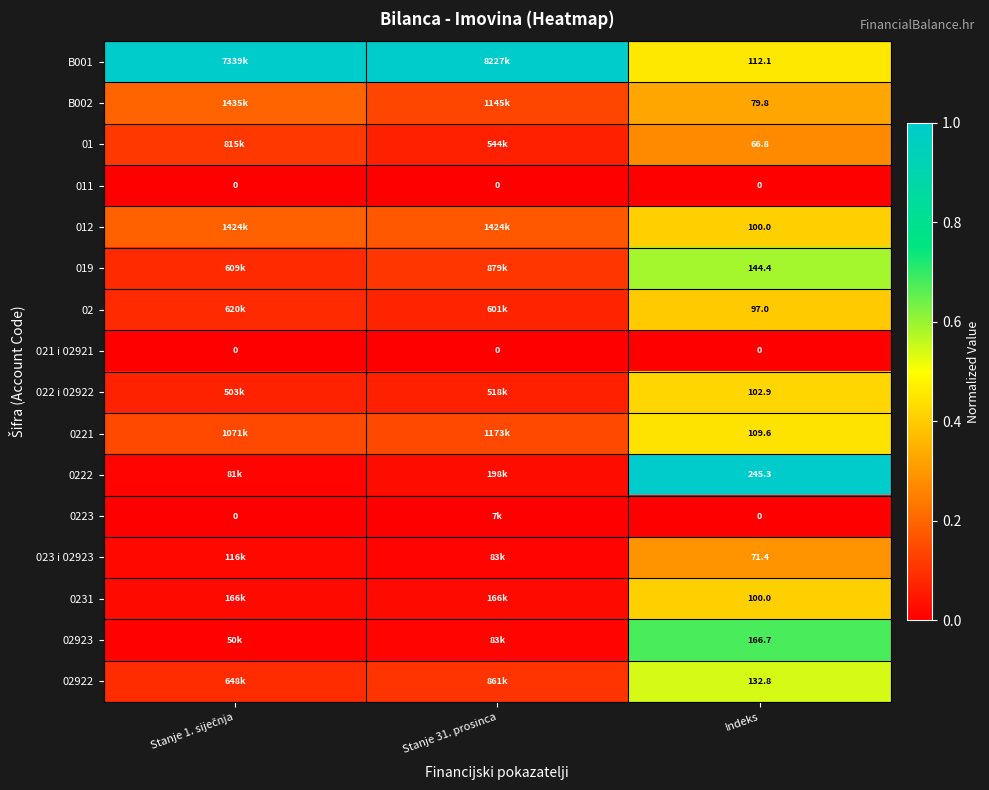

Which category has the highest value in the 02922 series?

Indeks